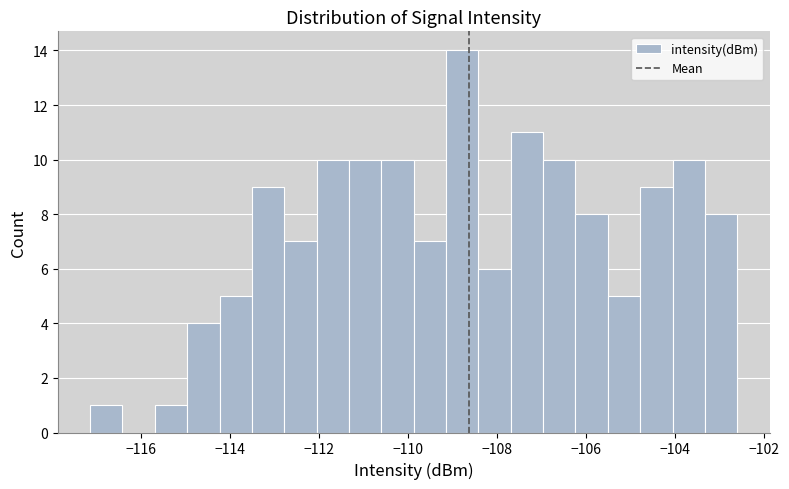

Around what value on the x-axis is the tallest bar? Give the approximate position of its centre, as read against the axis.

-108.8